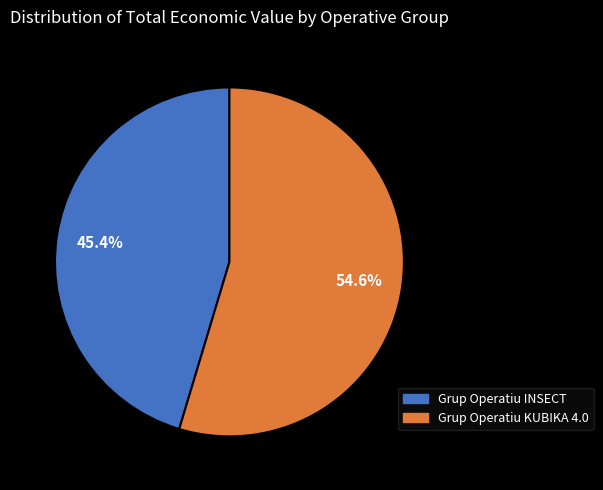

How many slices are in this pie chart?

2